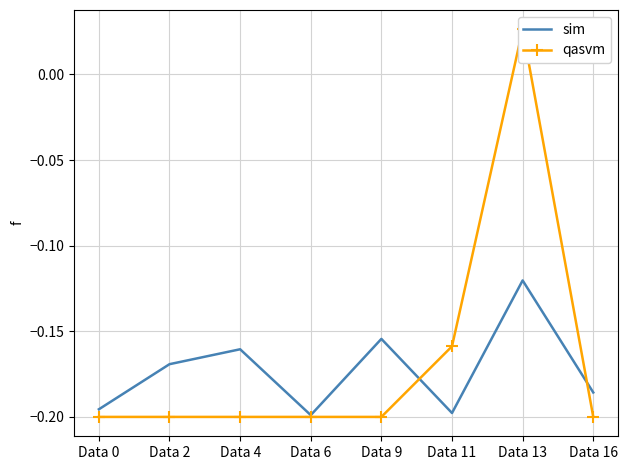

Is it true that qasvm equals -0.1 at Data 16?

False